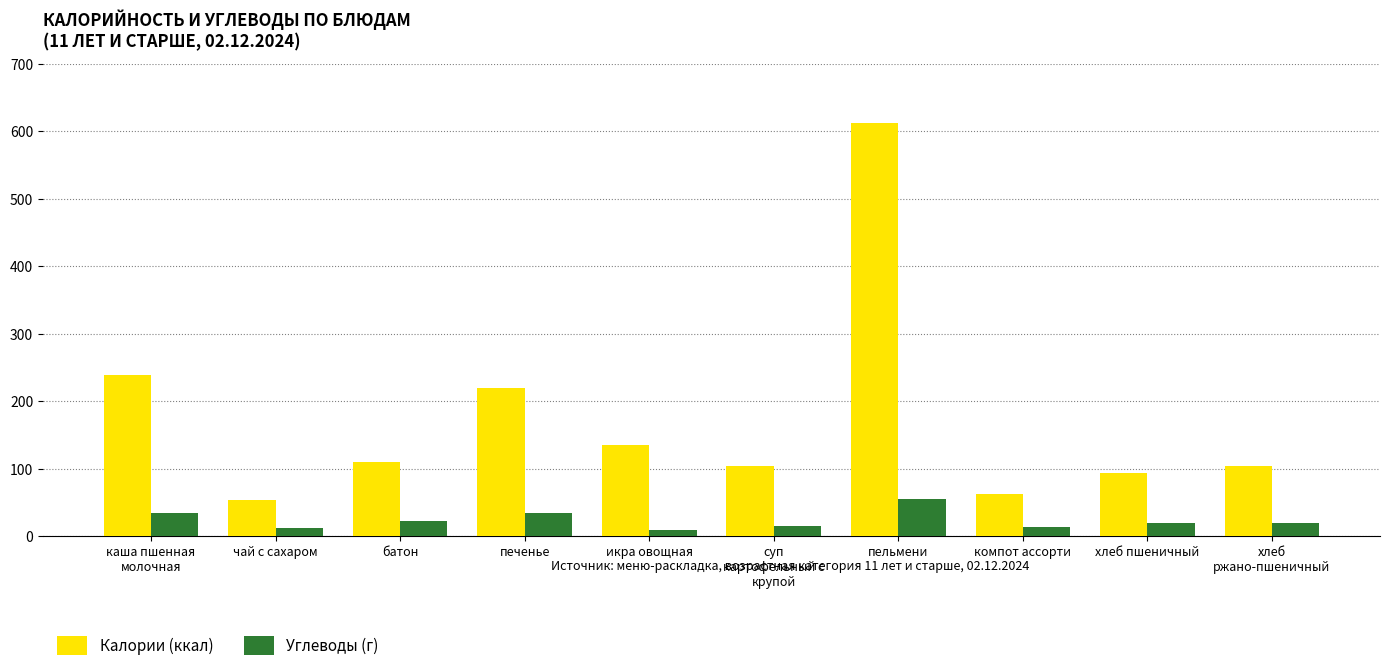

What is the label of the 5th bar from the right?

суп
картофельный с
крупой